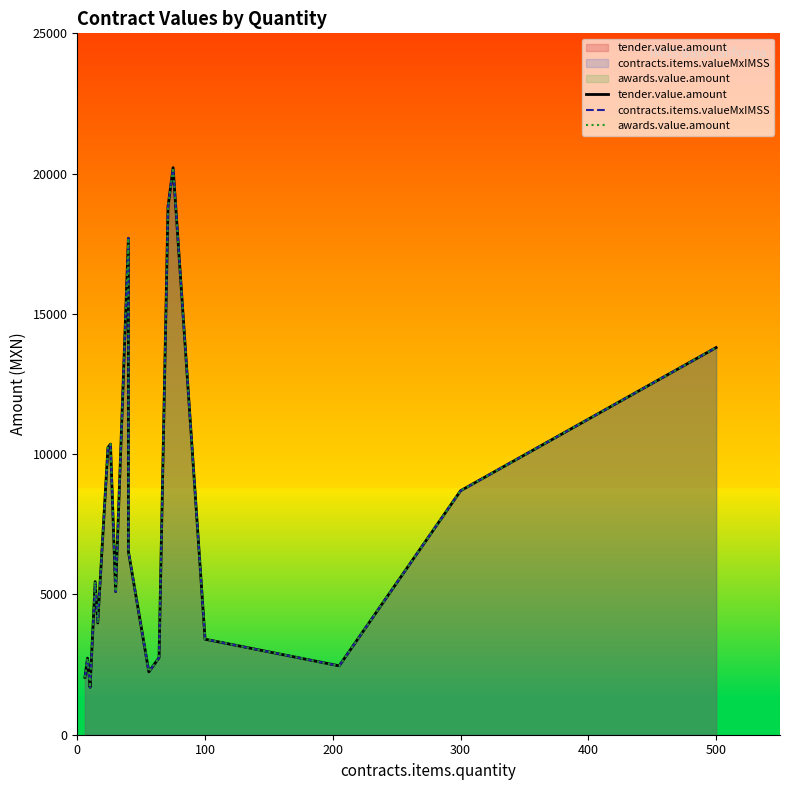

How many values in the awards.value.amount series exceed 5100?

9